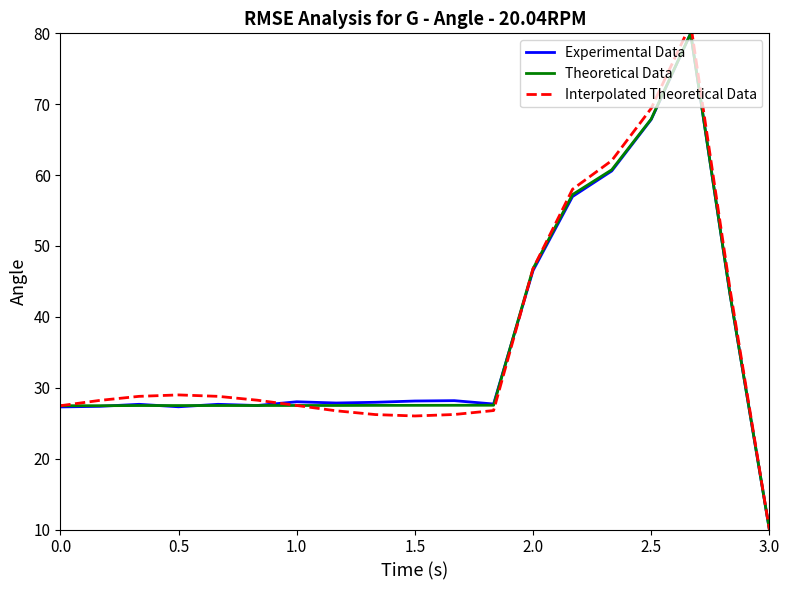

What is the difference between the maximum and minimum values in the Experimental Data series?

70.0